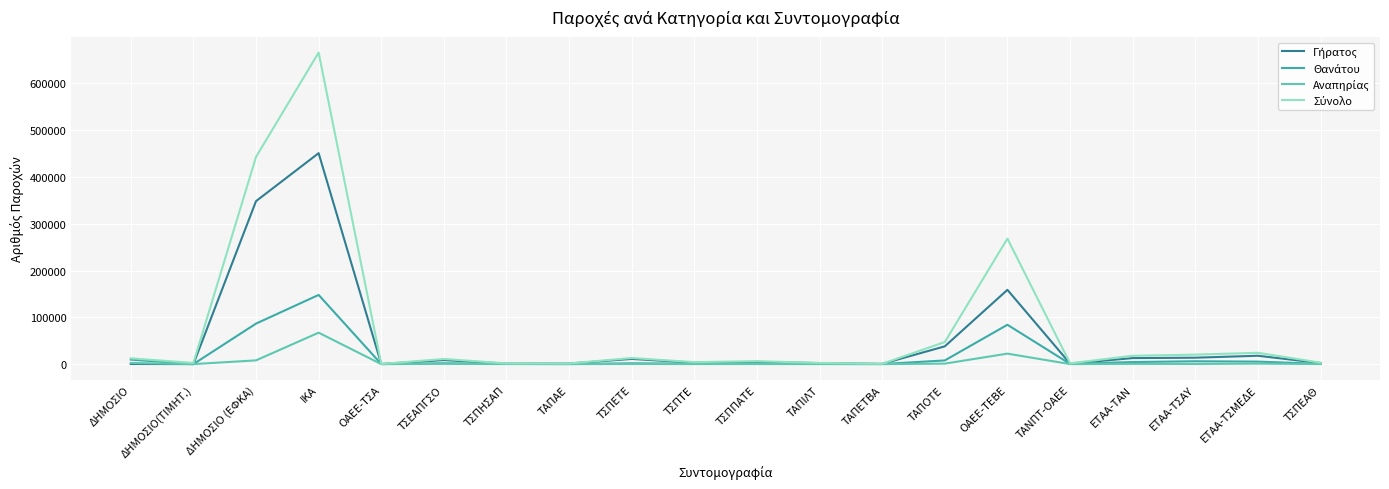

At which category does the chart reach its peak across all series?

ΙΚΑ